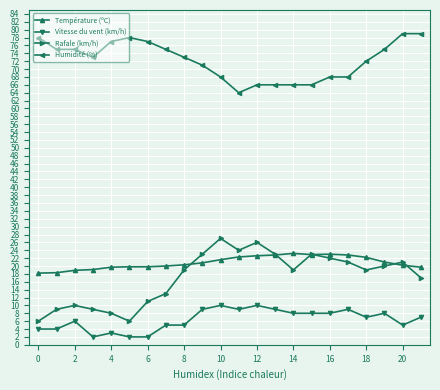

At how many categories does at least one series exceed 32?

22